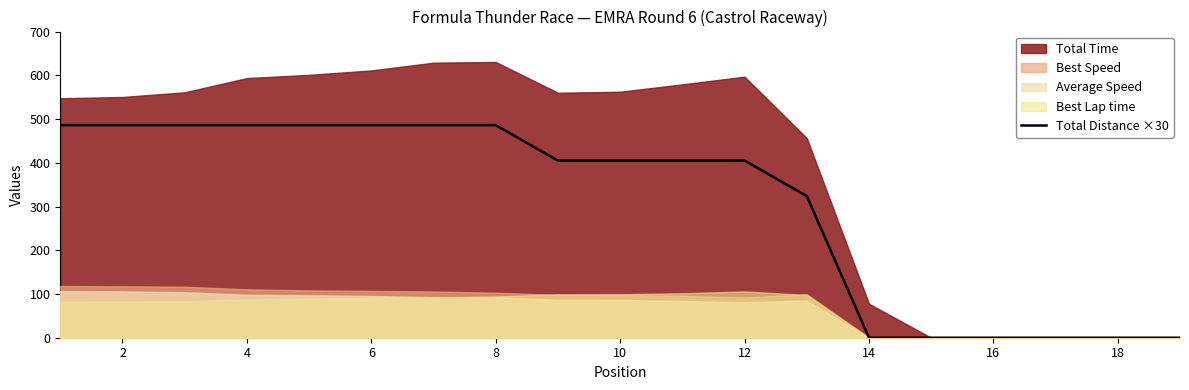

How many lines are shown in the chart?

1